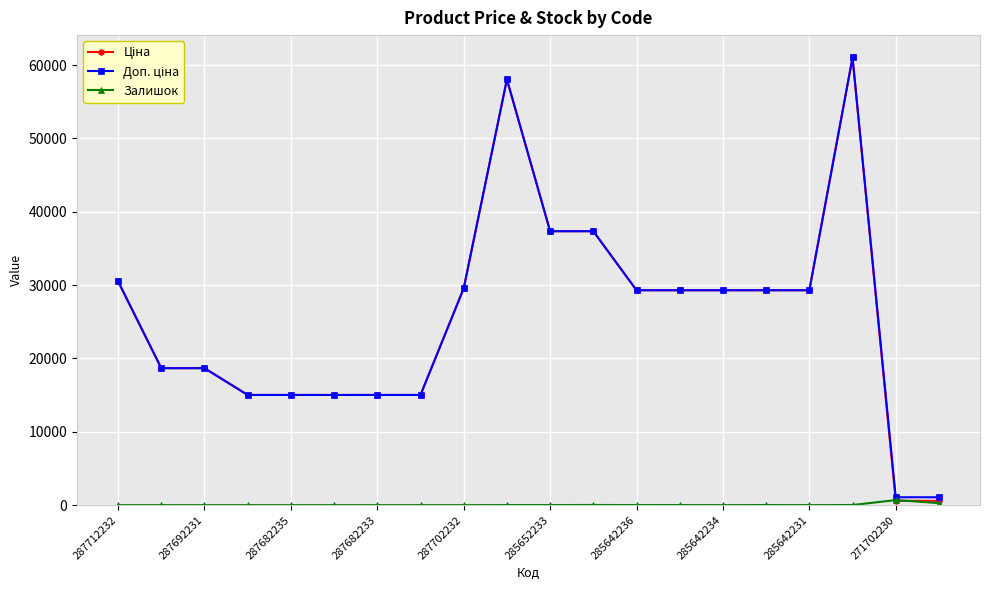

True or false: Залишок has more than 0 points higher than both neighbors.

True